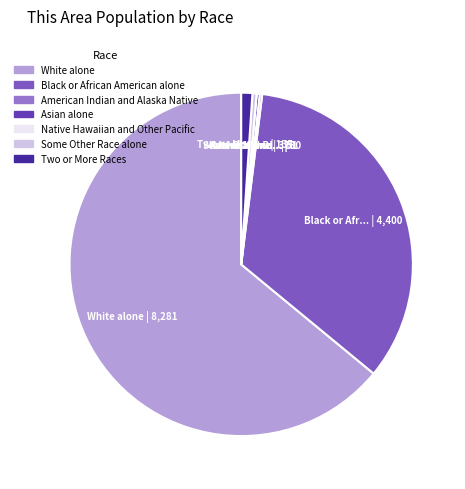

What is the ratio of the value at Black or African American alone to the value at Asian alone?

118.9